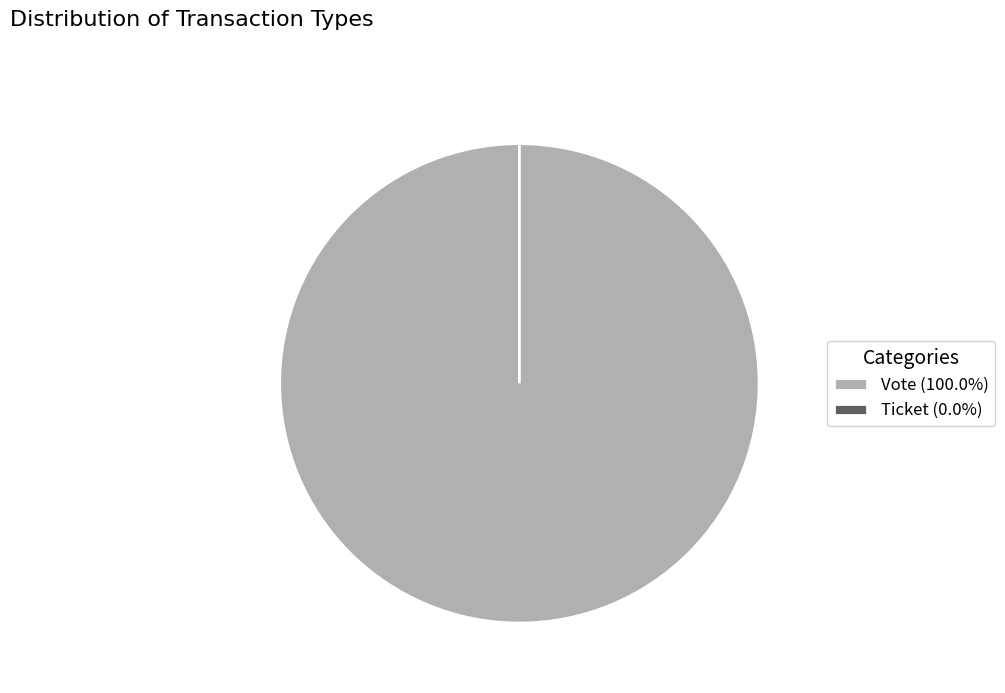

Which category has the smallest portion of the pie?

Ticket